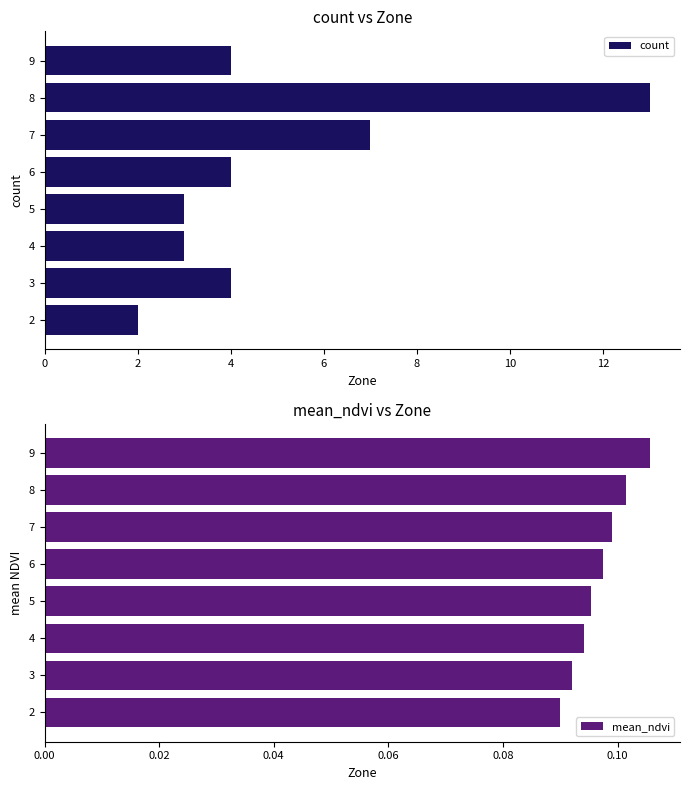

The value of count at 4 is 3. True or false?

True